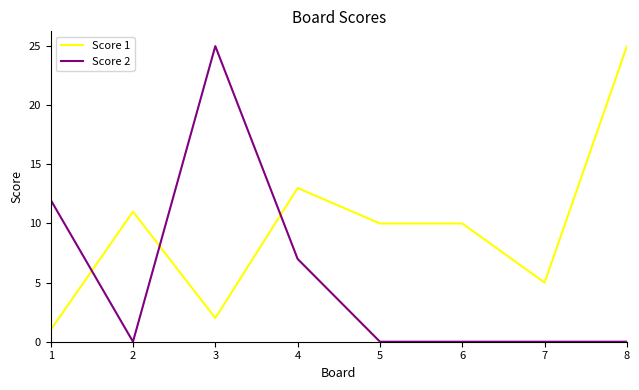

What is the maximum value for Score 2?

25